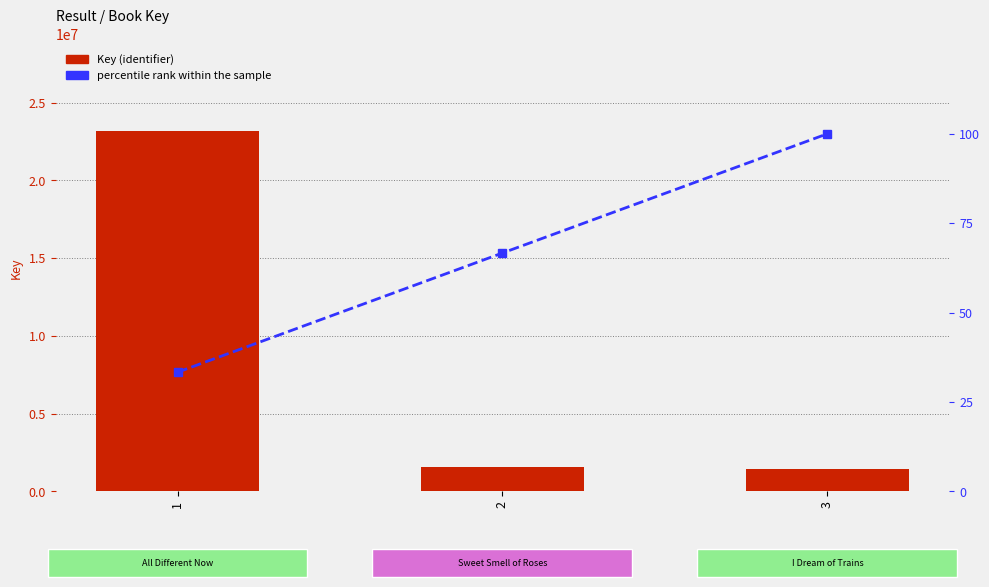

Which series changed the most between 1 and 3?

Key (identifier)